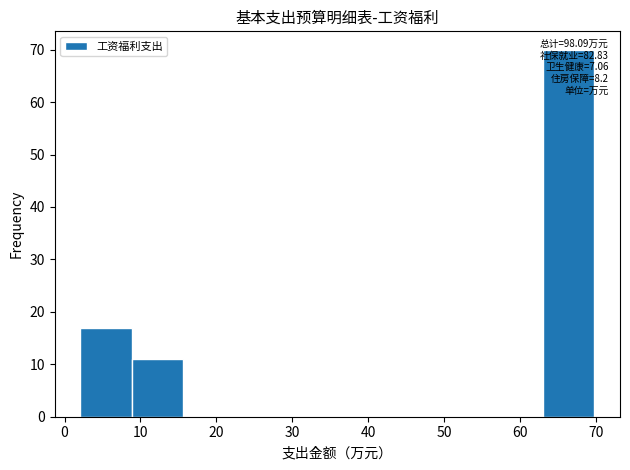

Which range on the x-axis has the tallest bar?

63 to 70